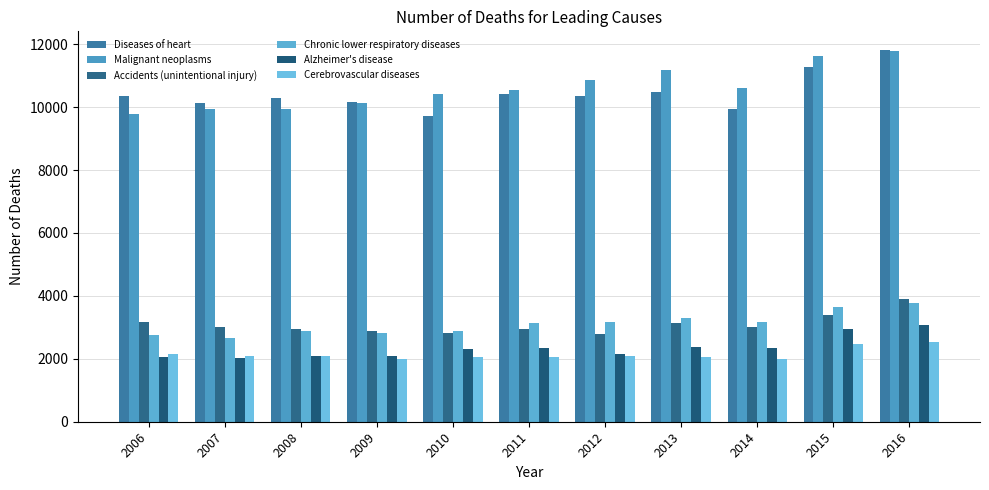

How many values in the Diseases of heart series are below 10362?

5